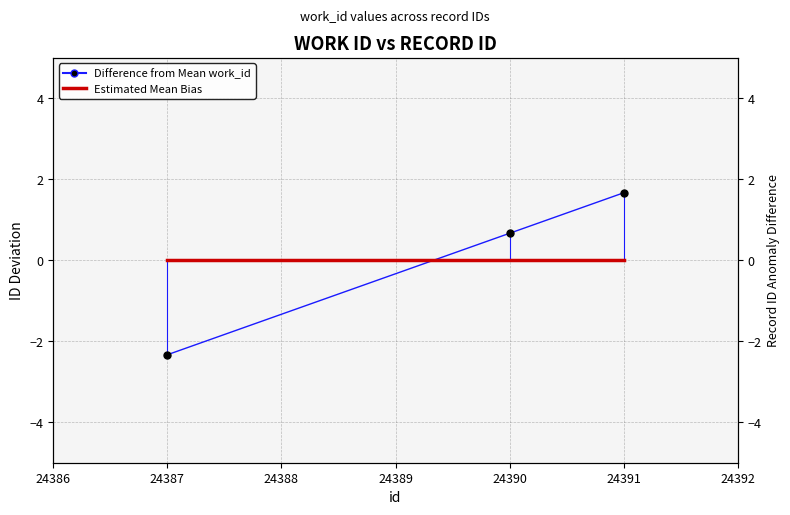

Rank the series at 24387 from lowest to highest value.

Difference from Mean work_id, Estimated Mean Bias